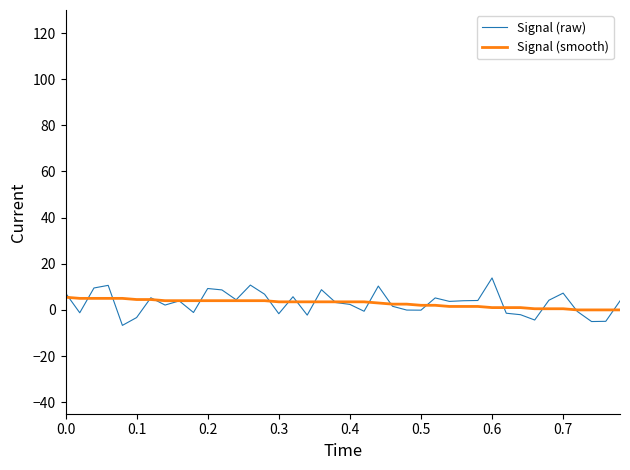

What is the greatest value displayed?

13.8